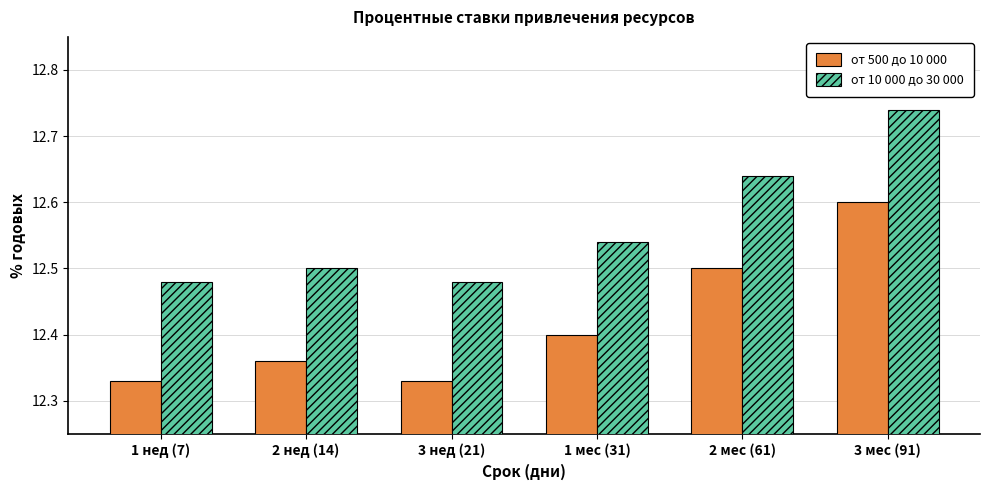

Which series has the largest range (max minus min)?

от 500 до 10 000